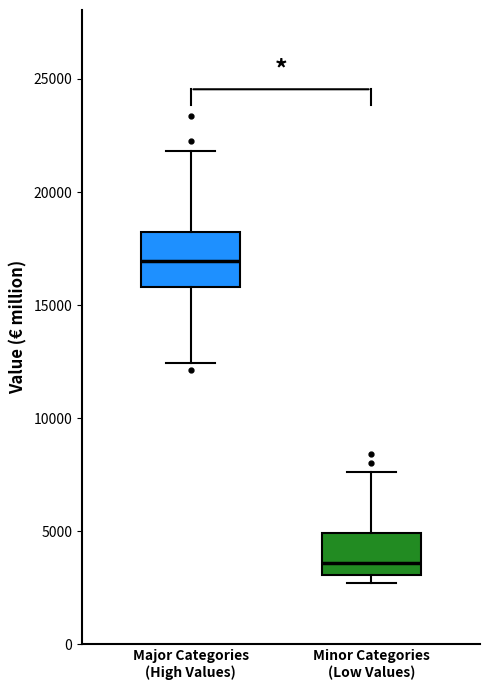

Where is the upper edge of the box for Minor Categories (Low Values) on the y-axis? The values are not printed on the chart, so give them approximately, as read against the axis.

5000